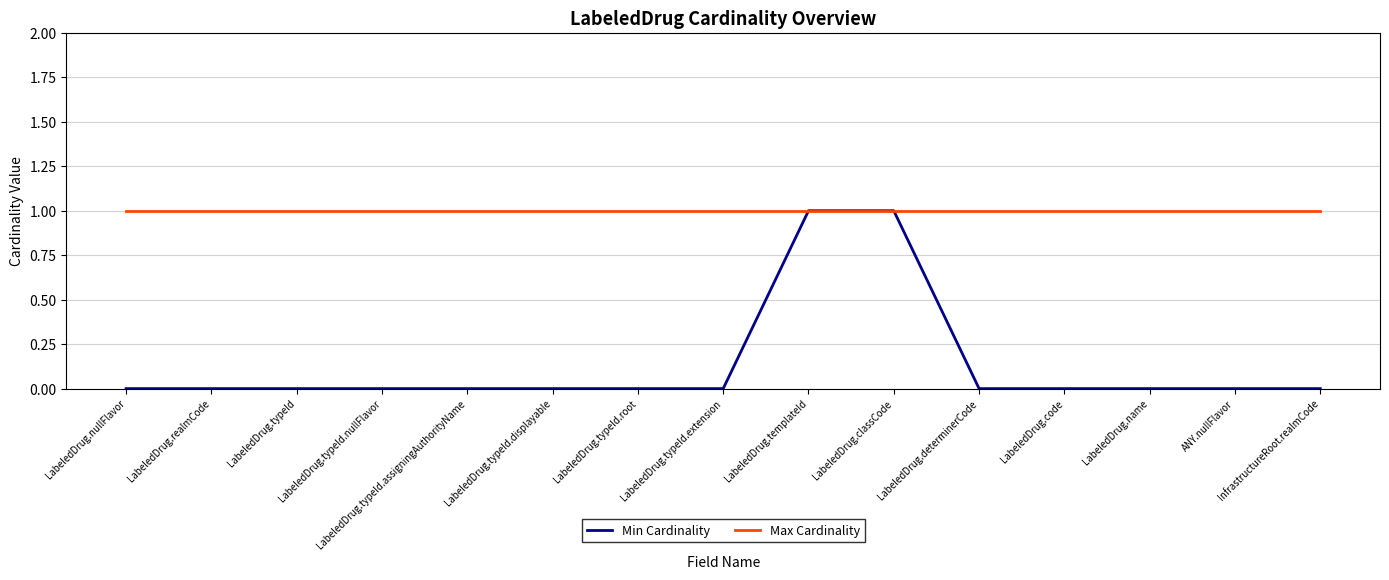

Rank the series at LabeledDrug.typeId.nullFlavor from lowest to highest value.

Min Cardinality, Max Cardinality